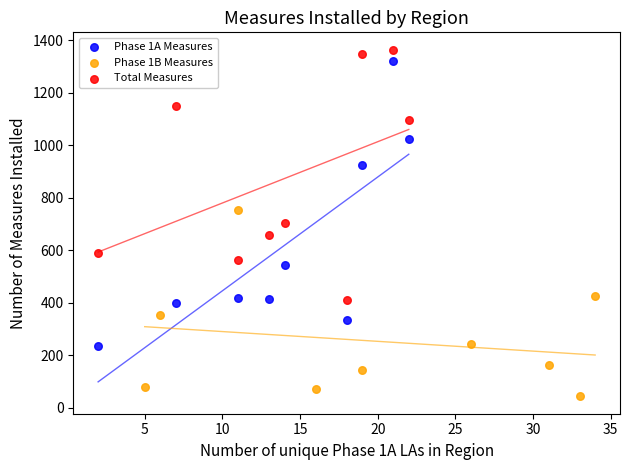

Which series has the widest spread of Y values?

Phase 1A Measures